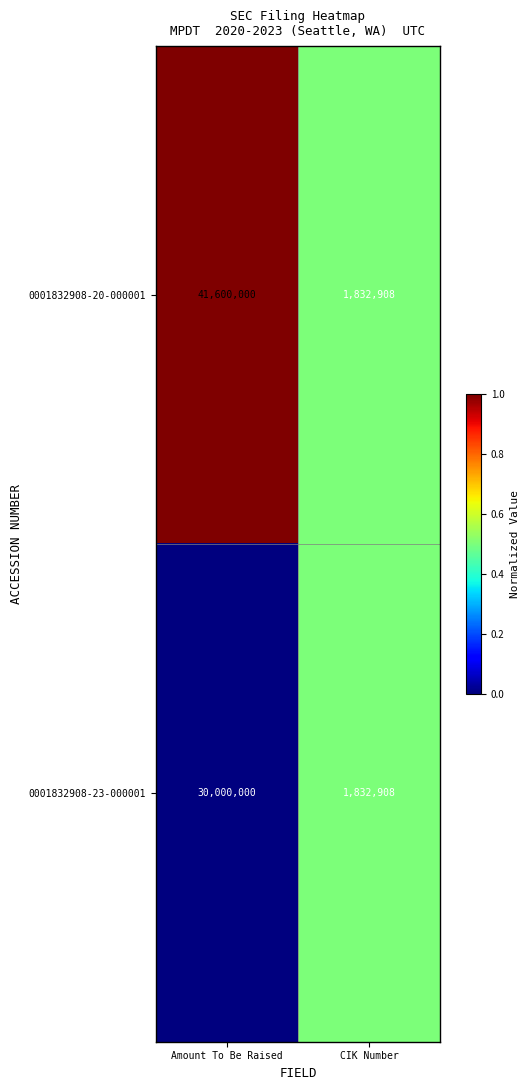

List the series in order of their overall mean, lowest first.

0001832908-23-000001, 0001832908-20-000001